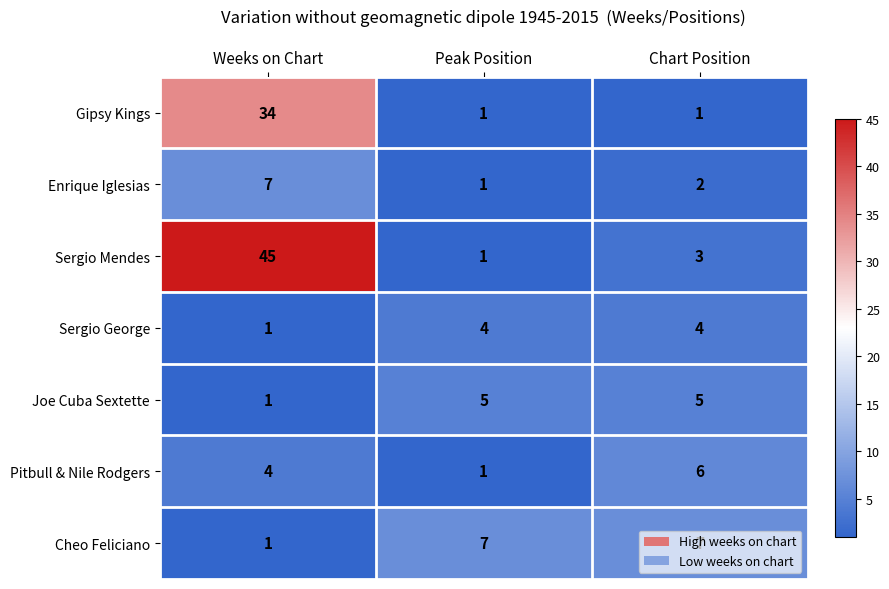

Is the value of Sergio Mendes at Peak Position greater than the value of Sergio George at Chart Position?

No